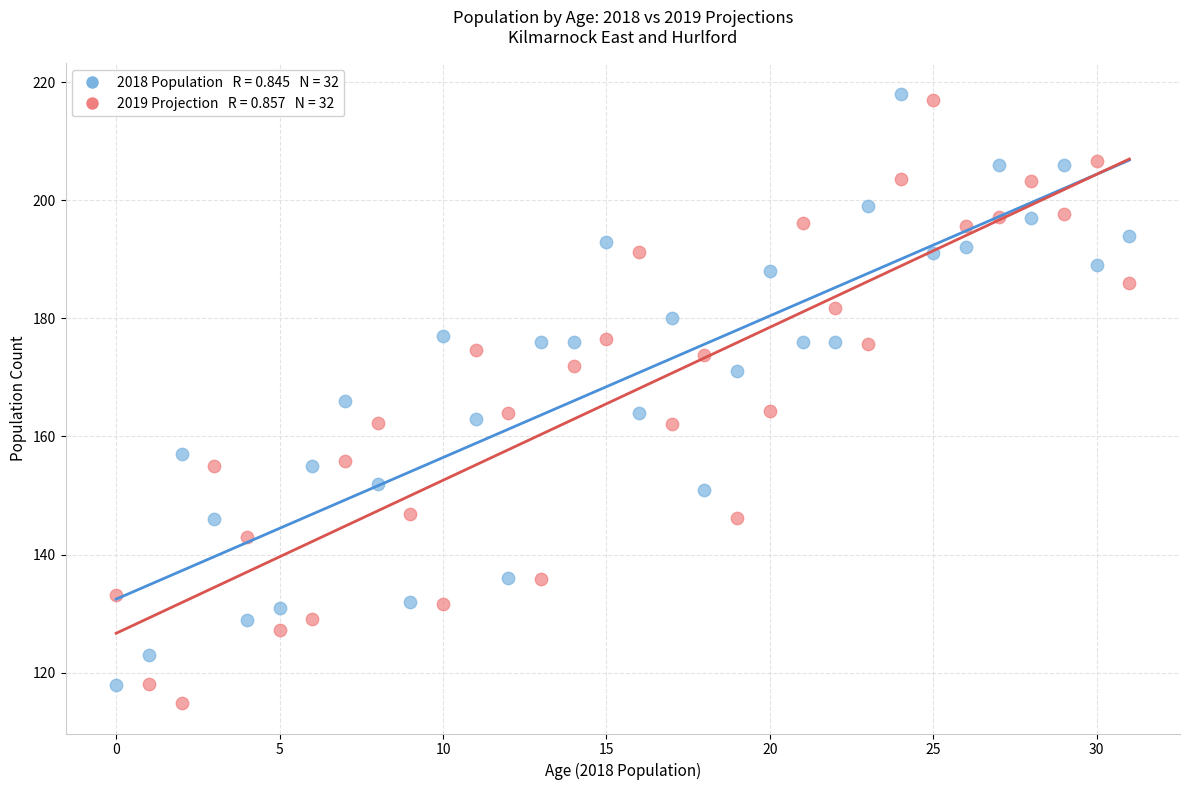

Across all data points, what is the range of Y values (max minus min)?

103.1